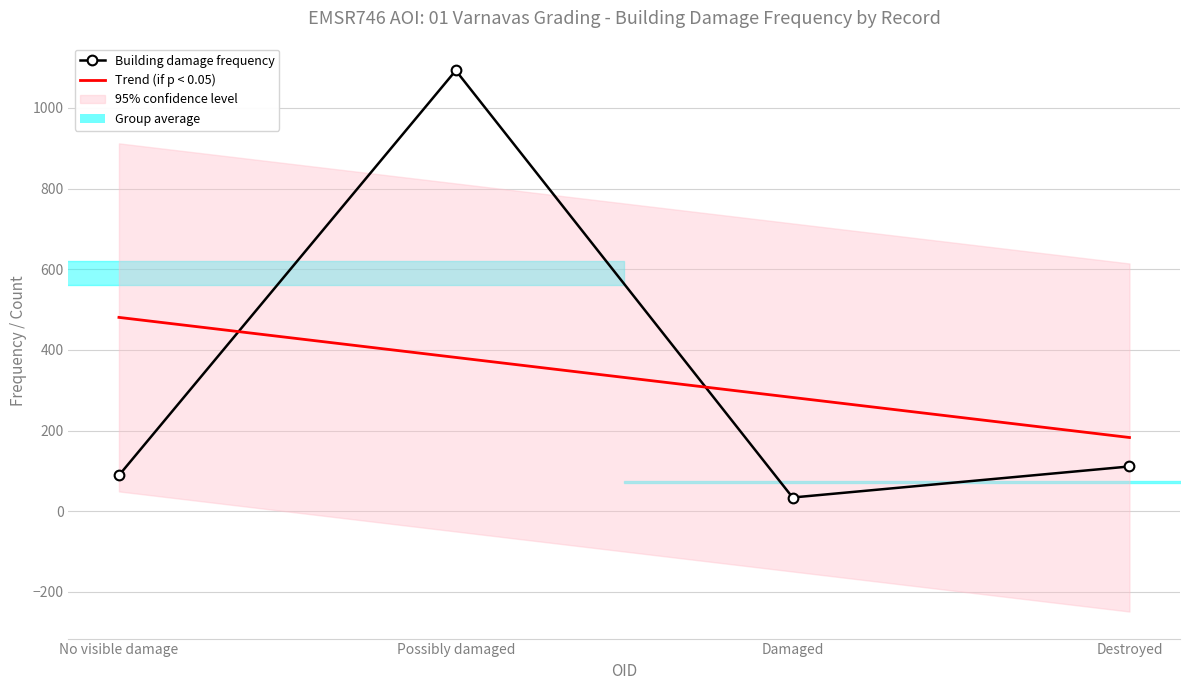

After their last crossing, which series has the higher values: Trend (if p < 0.05) or Building damage frequency?

Trend (if p < 0.05)